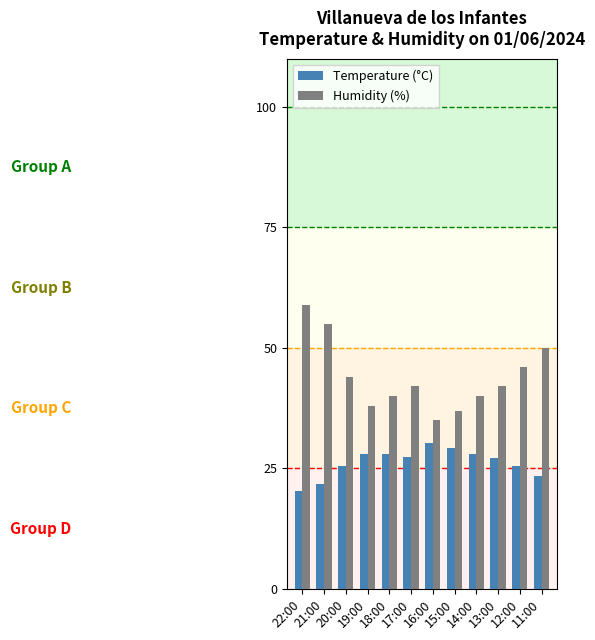

Which series has the largest range (max minus min)?

Humidity (%)